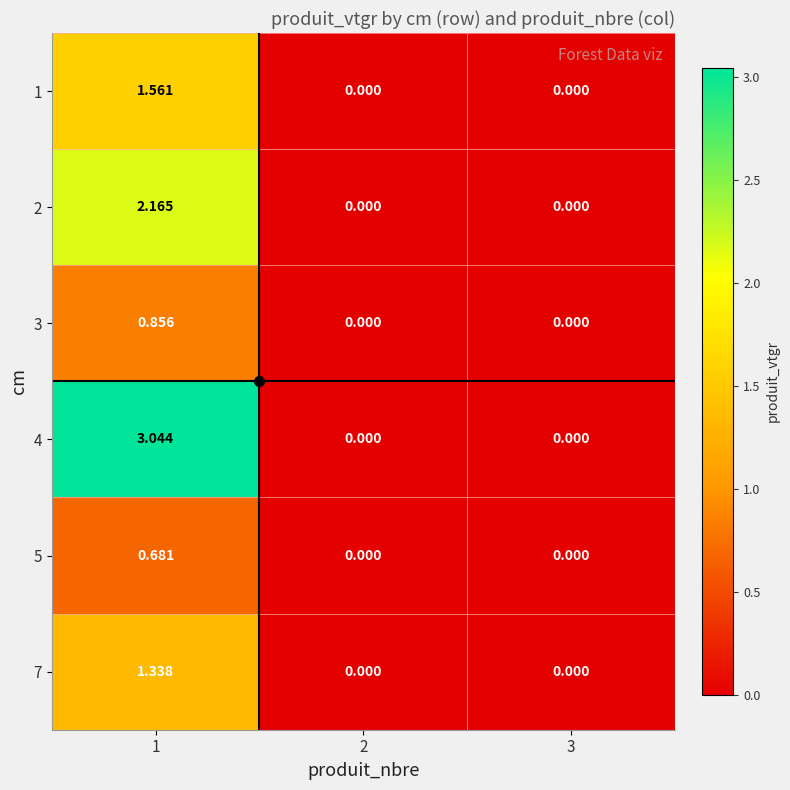

Which series has the largest range (max minus min)?

4